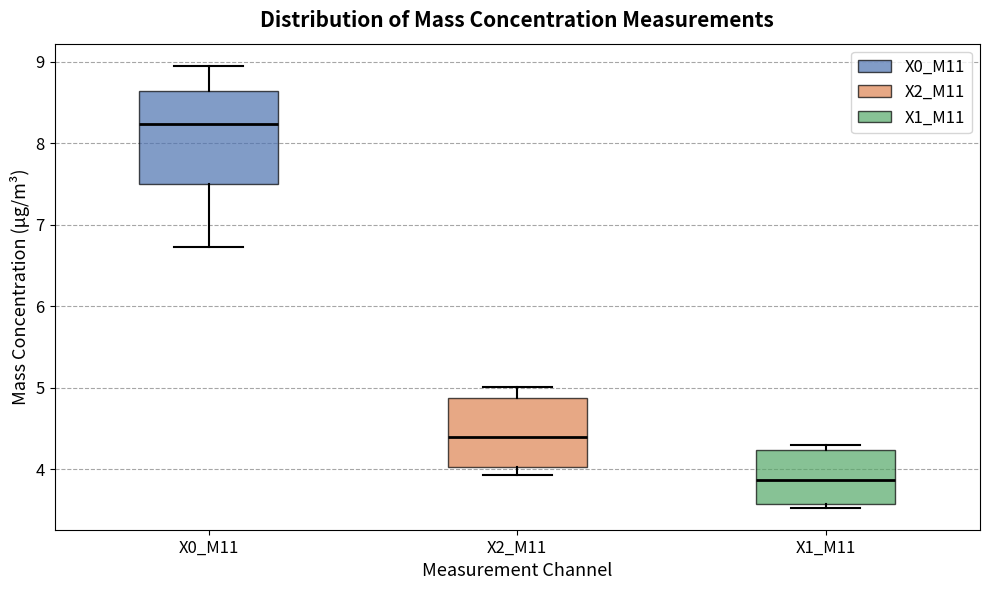

Which box's median line is the highest?

X0_M11